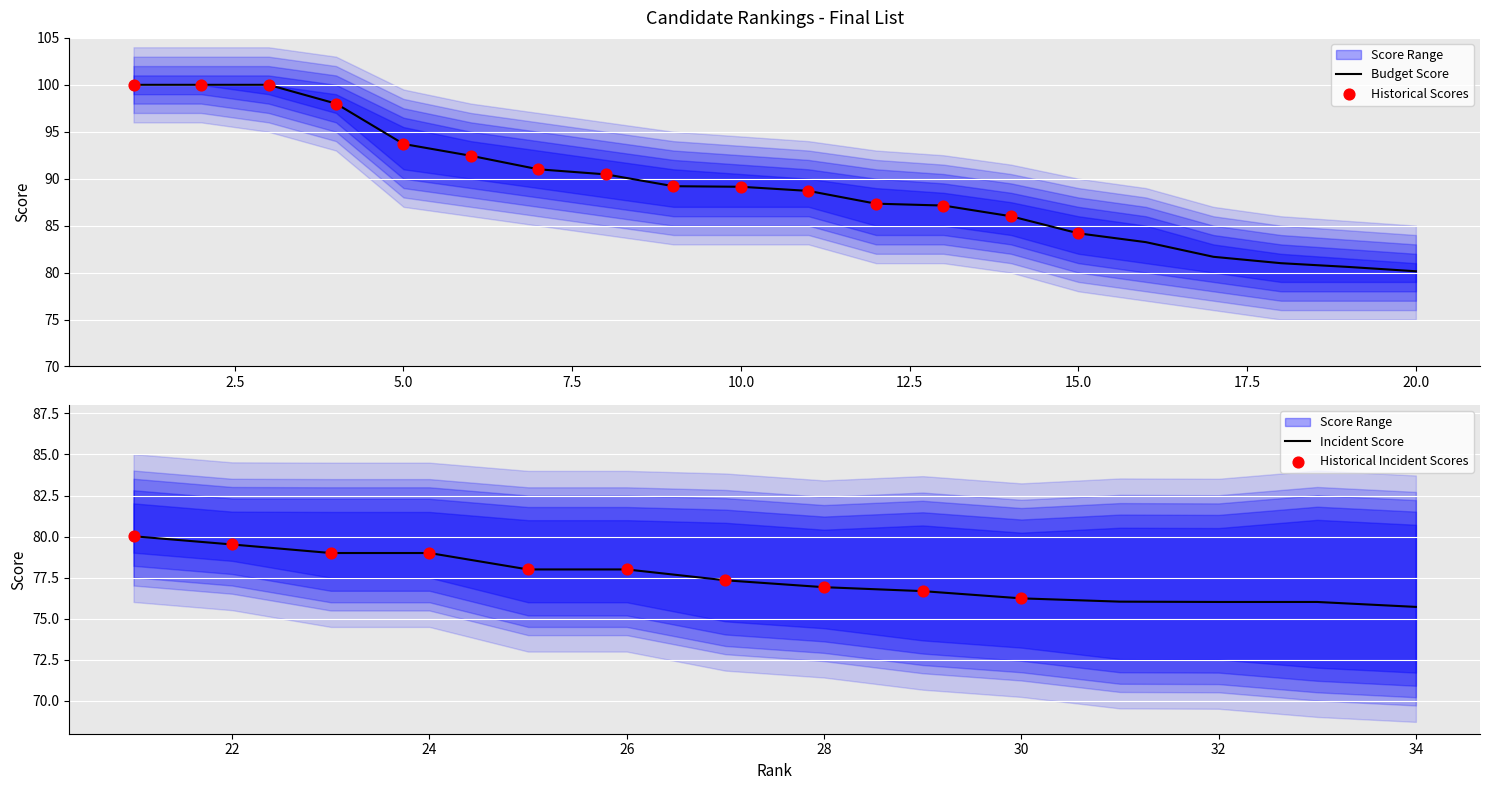

Which series reaches the maximum Y coordinate?

Budžet Score